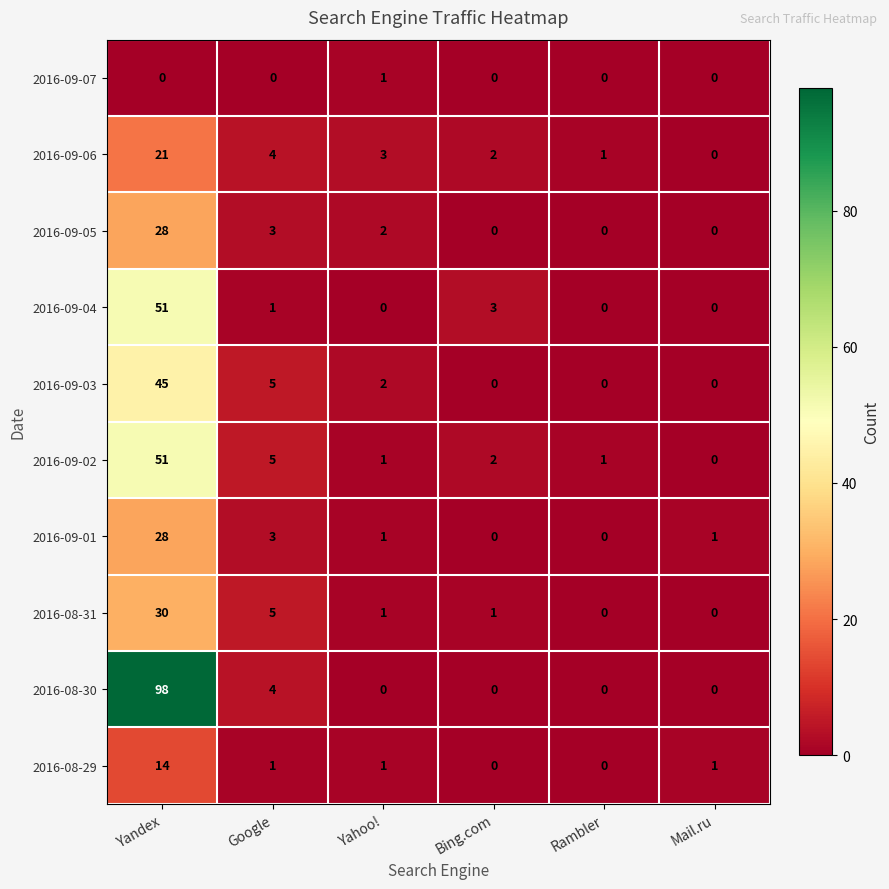

At which label does 2016-08-29 first exceed 1?

Yandex